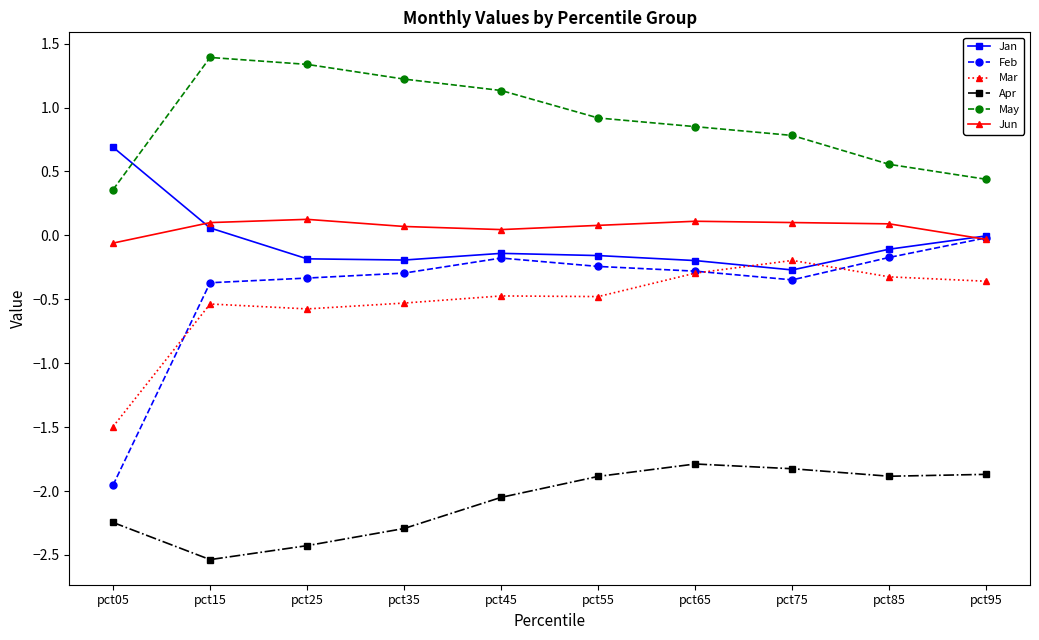

Count the number of categories in the chart.

10